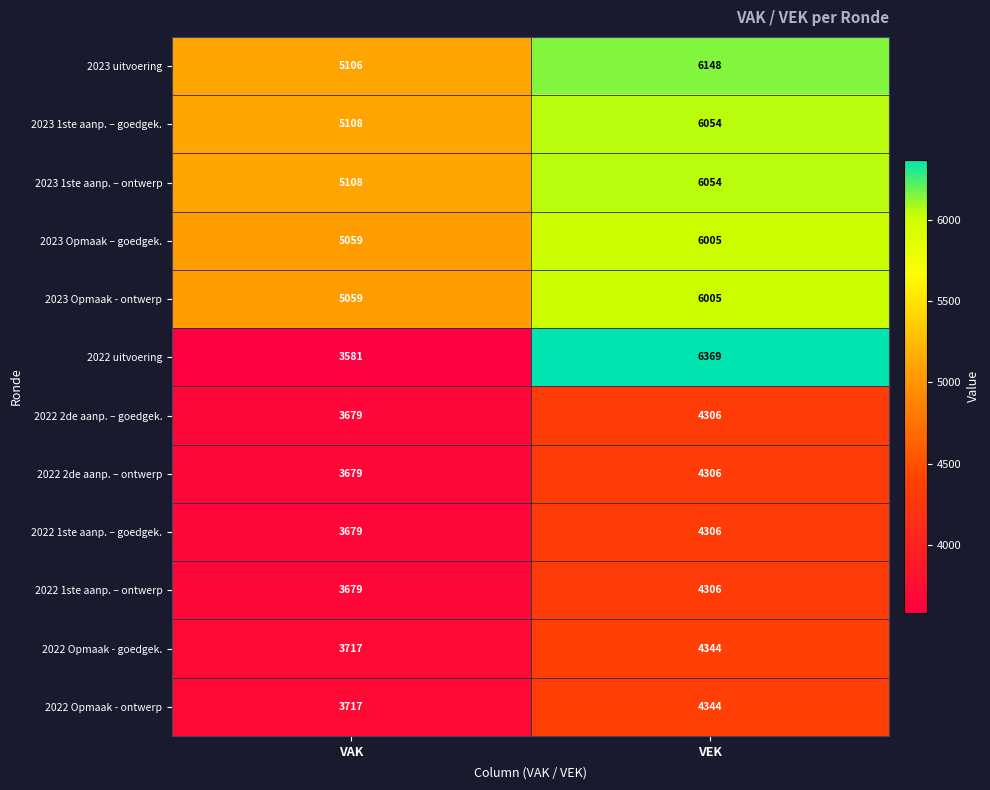

Is it true that 2022 Opmaak - ontwerp equals 4344 at VEK?

True